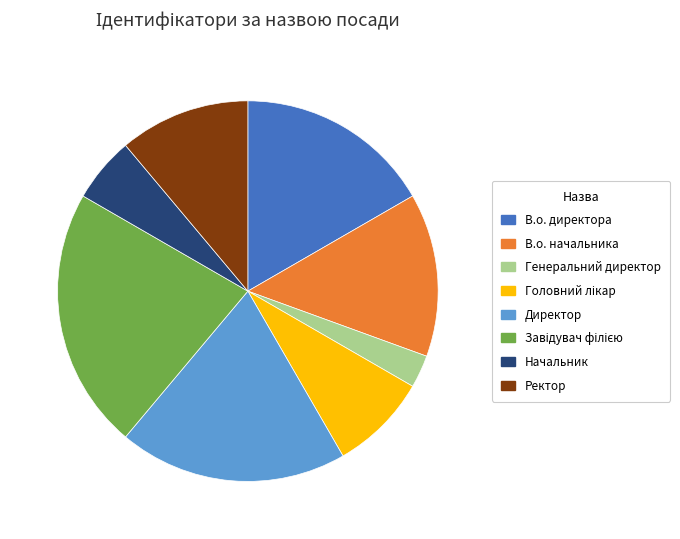

Which has a higher value, Директор or В.о. директора?

Директор